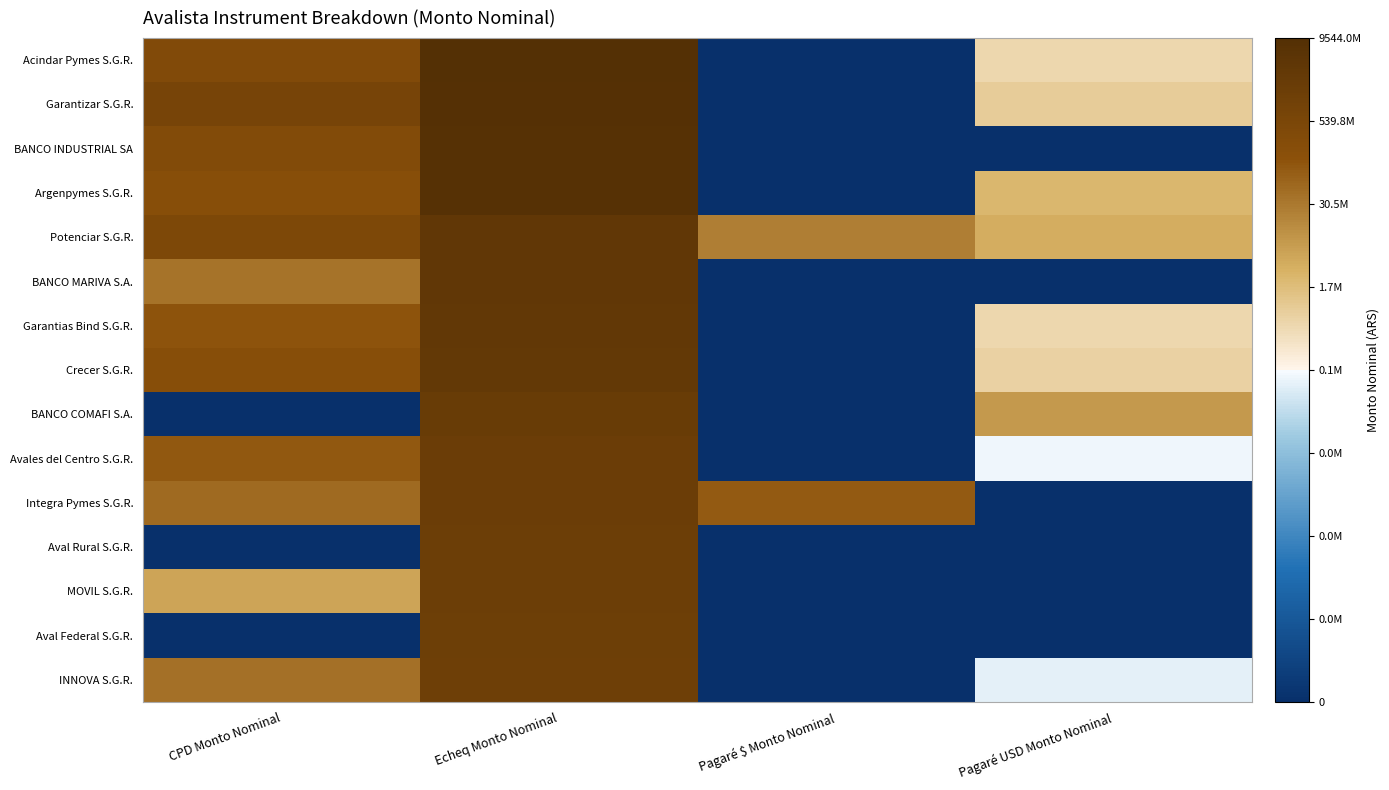

Rank the series at CPD Monto Nominal from lowest to highest value.

BANCO COMAFI S.A., Aval Rural S.G.R., Aval Federal S.G.R., MOVIL S.G.R., BANCO MARIVA S.A., INNOVA S.G.R., Integra Pymes S.G.R., Avales del Centro S.G.R., Garantias Bind S.G.R., Argenpymes S.G.R., Crecer S.G.R., BANCO INDUSTRIAL SA, Acindar Pymes S.G.R., Potenciar S.G.R., Garantizar S.G.R.